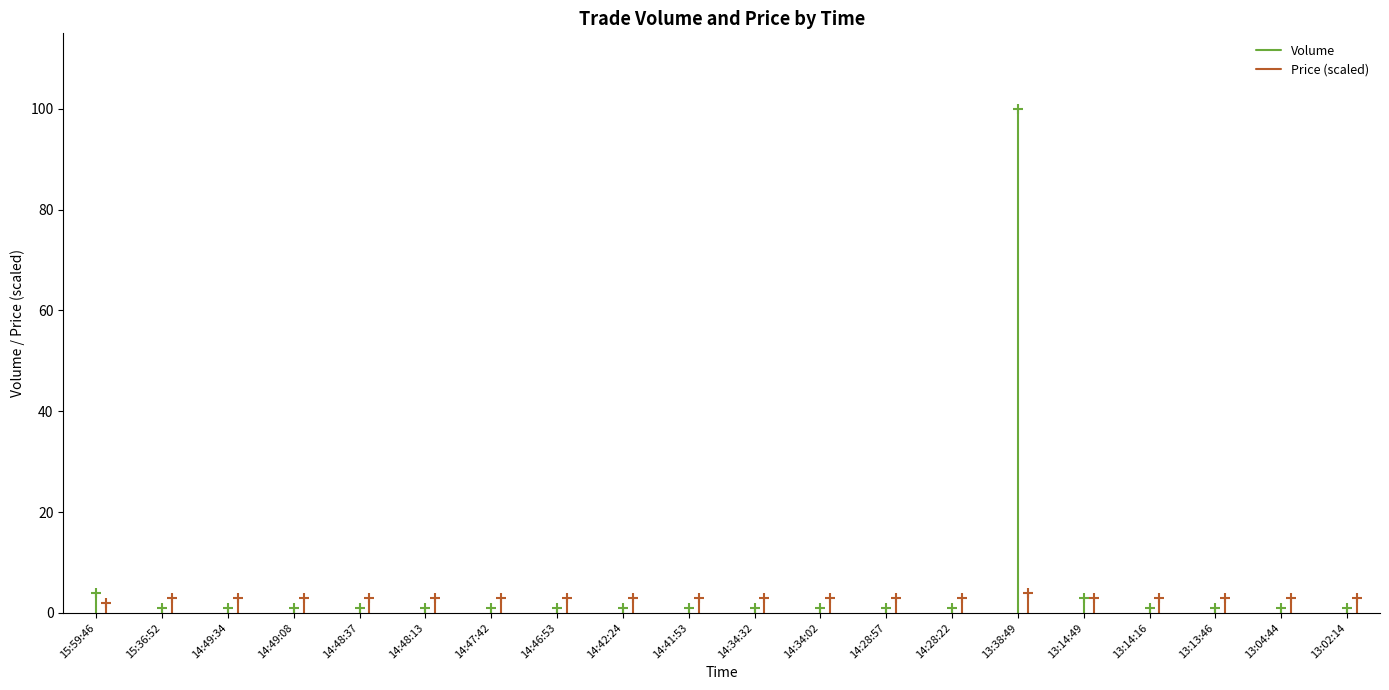

Is this an area chart (filled region under the line)?

No